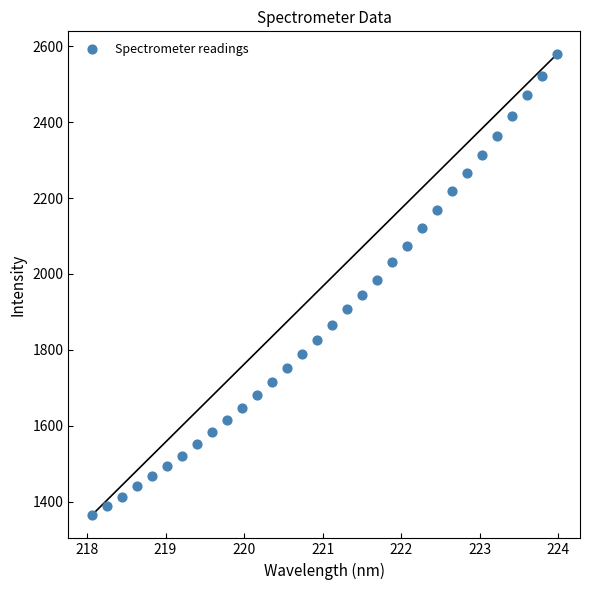

What is the range of Y values (max minus min)?

1214.1